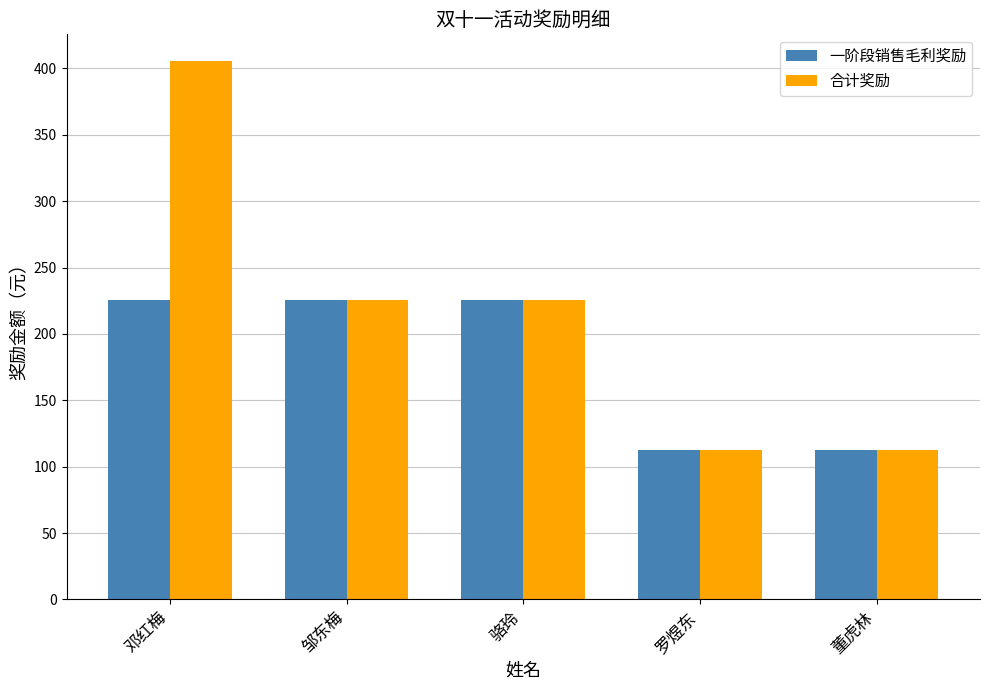

What is the value of the 一阶段销售毛利奖励 bar at the 3rd from the left?

225.4